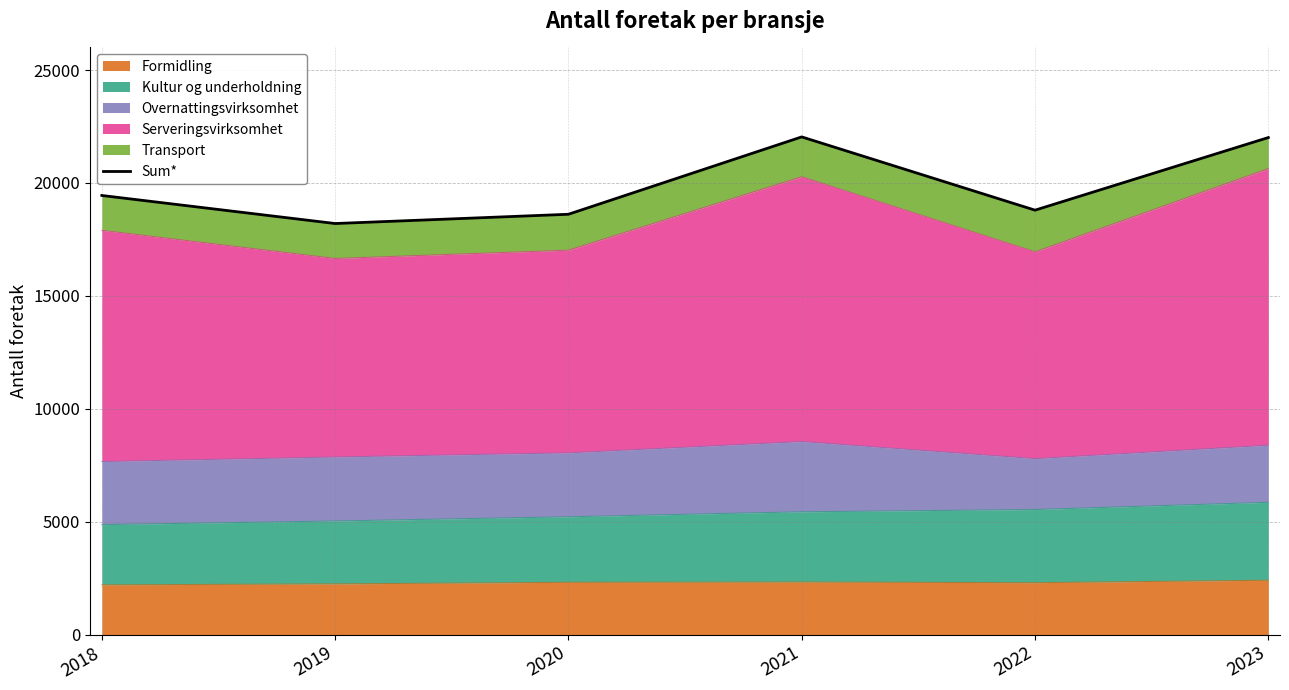

How many points are lower than both their immediate neighbors (excluding endpoints)?

2